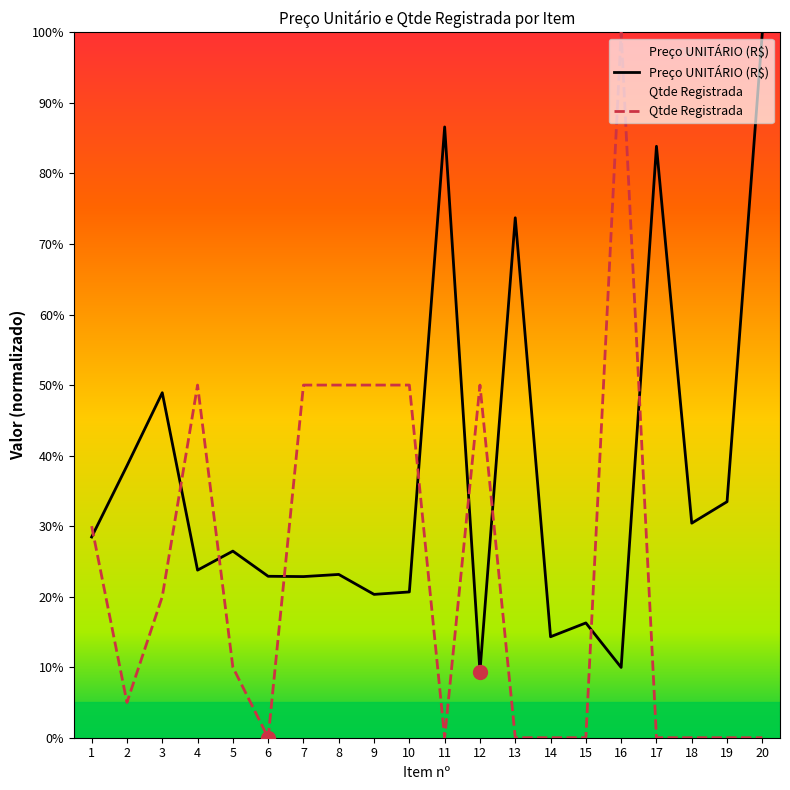

Which series ends up on top after the final intersection of Qtde Registrada and Preço UNITÁRIO (R$)?

Preço UNITÁRIO (R$)